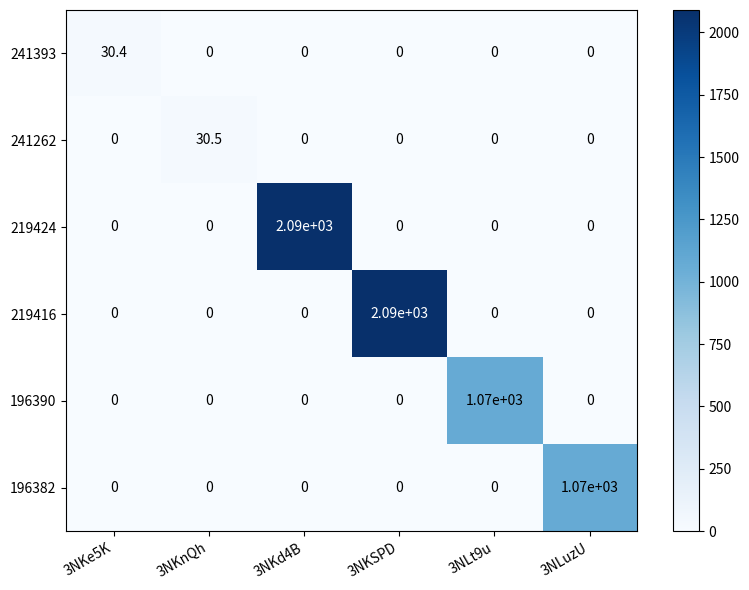

Count the number of data series in this chart.

6